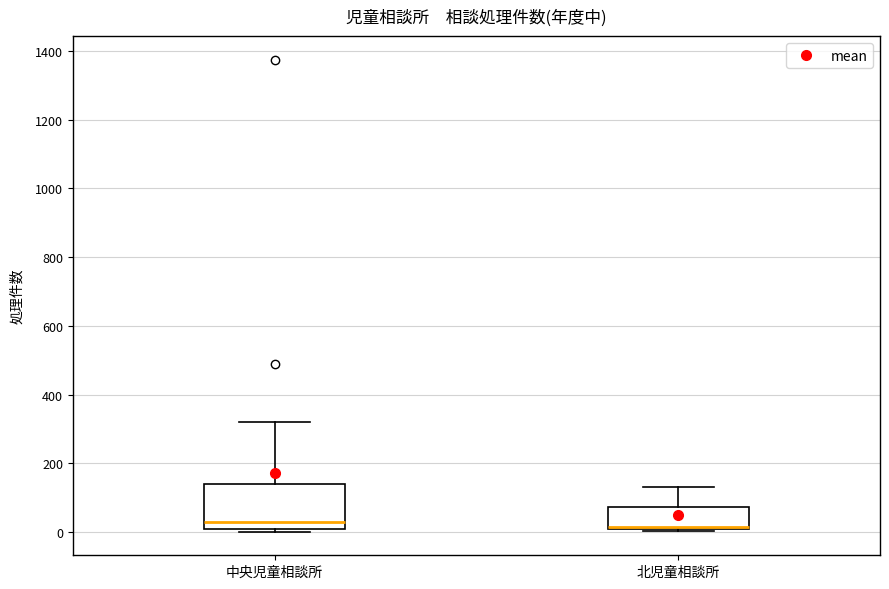

Reading left to right, transcribe this box plot: for each box, give where its median line is, the range the box spans, and where its two whiskers end, as read against the y-axis. The values are not printed on the chart, so give them approximately, as read against the axis.

中央児童相談所: median 20, box 0 to 140, whiskers 0 (just below the box's lower edge) to 320
北児童相談所: median 20 (drawn on the box's lower edge), box 0 to 80, whiskers 0 to 140